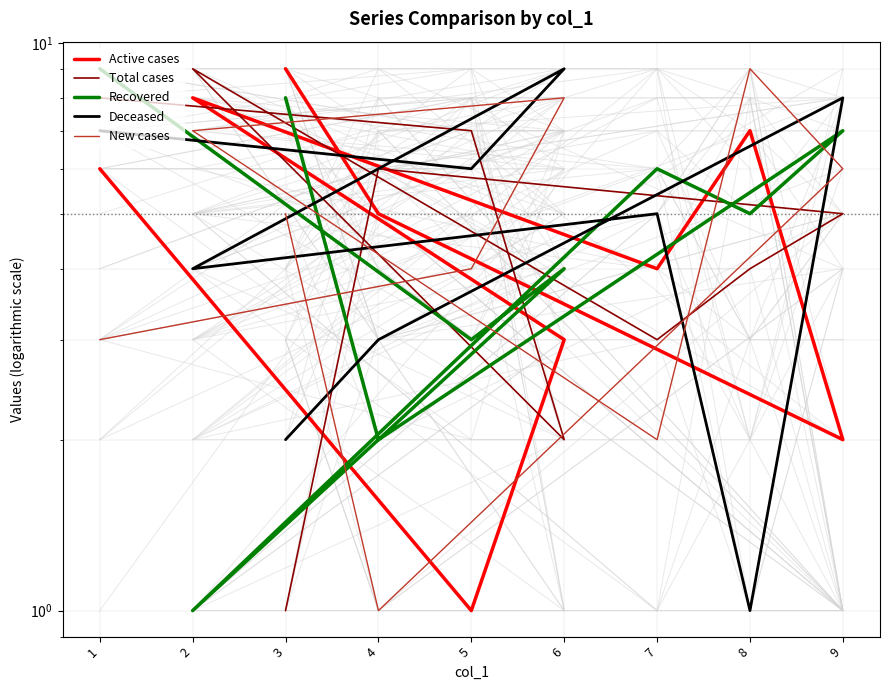

Is this an area chart (filled region under the line)?

No